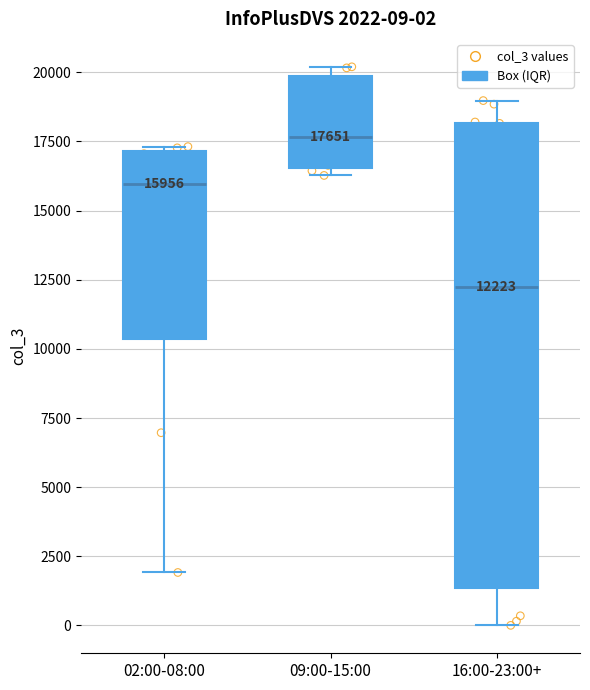

Which box is the tallest, from its lower edge to its upper edge?

16:00-23:00+